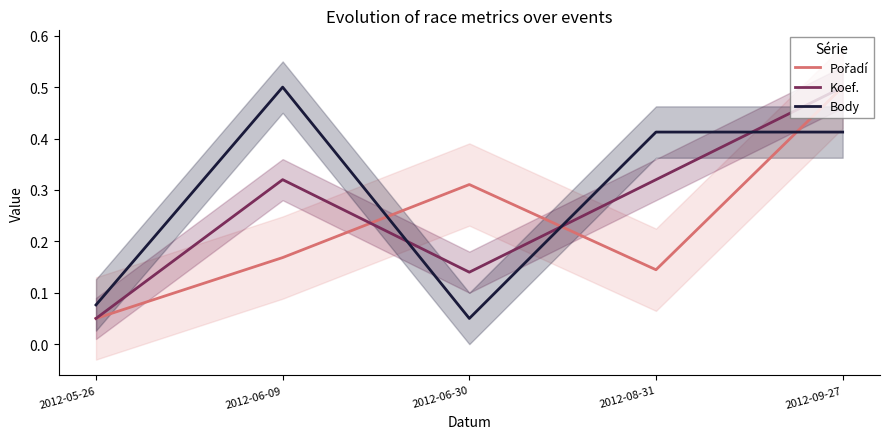

True or false: Pořadí has a value of 0.3 at 2012-09-27.

False